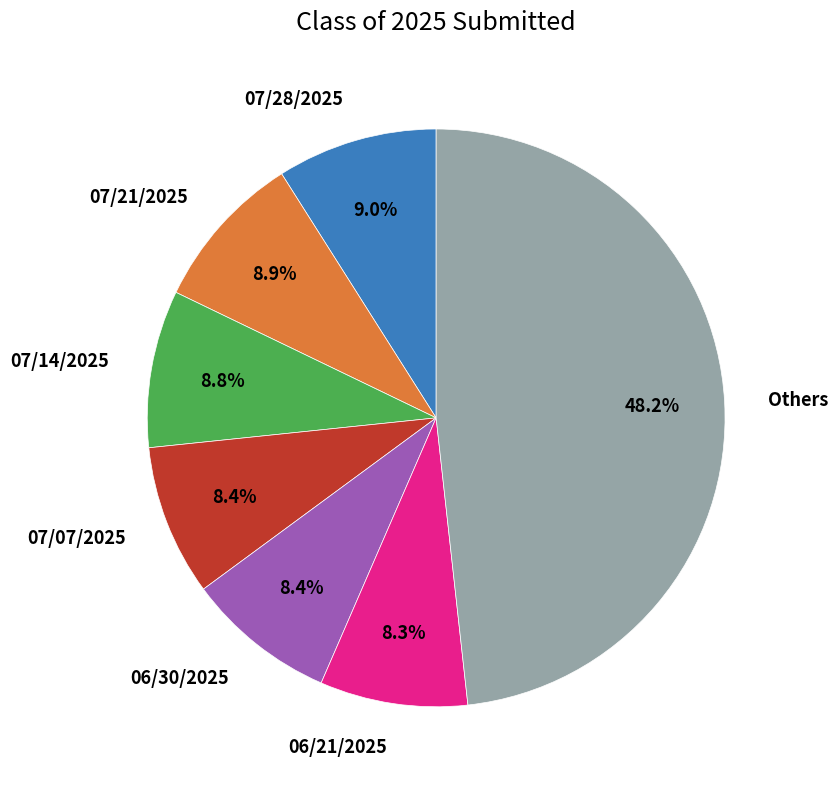

Is there a majority slice in this chart?

No